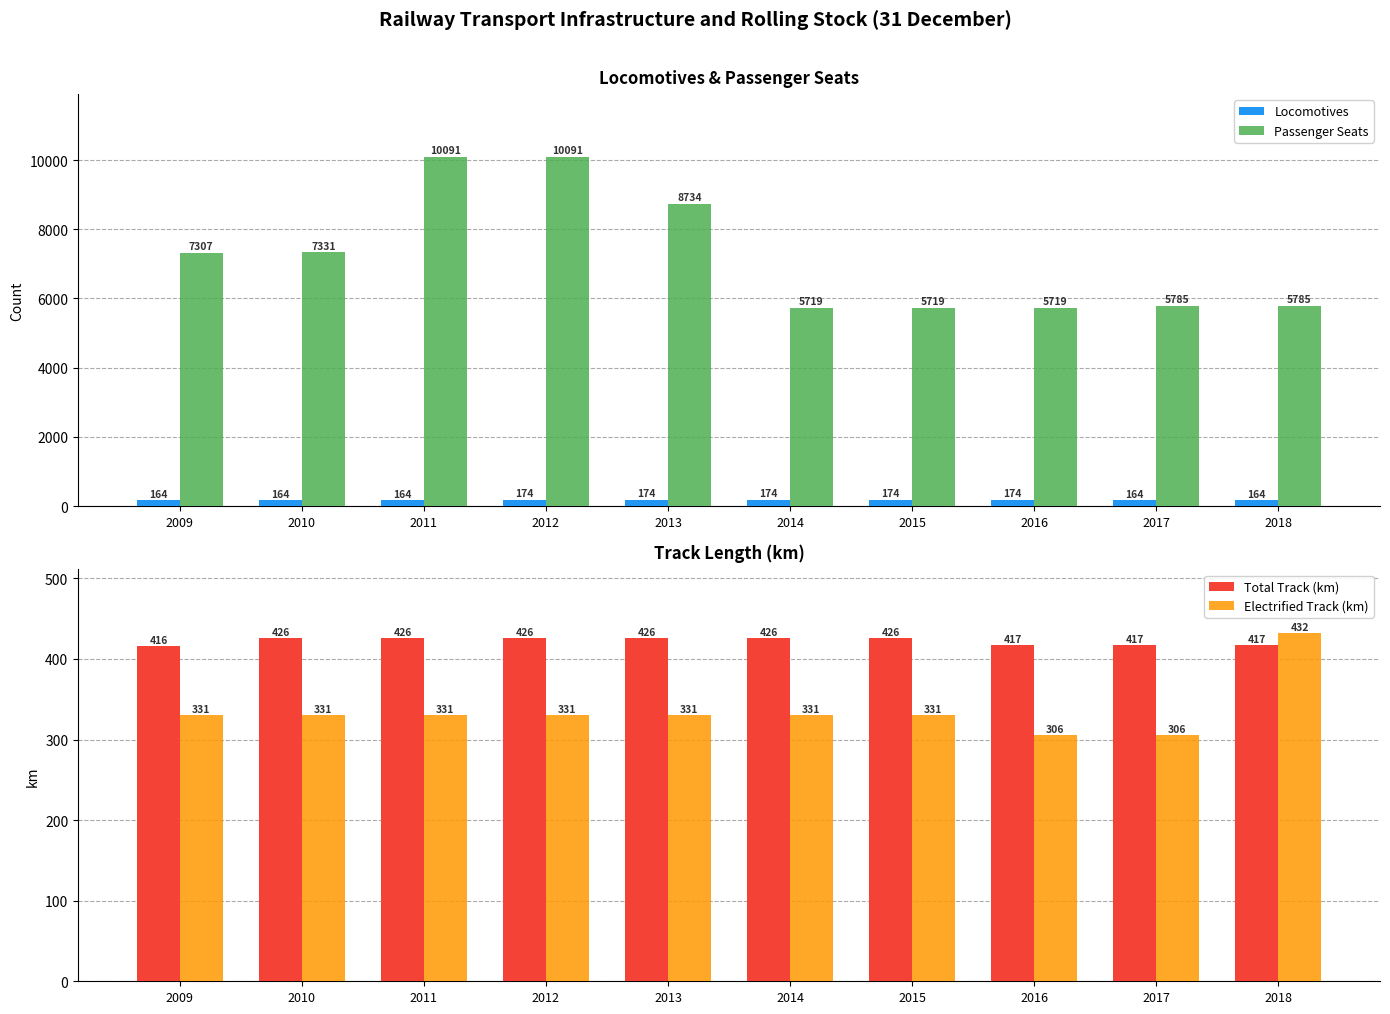

At which label does Passenger Seats first exceed 7307?

2010